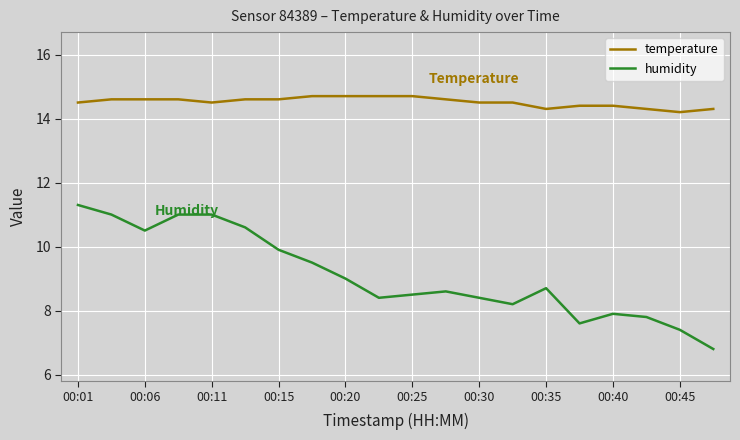

What is the lowest value of the humidity series?

6.8